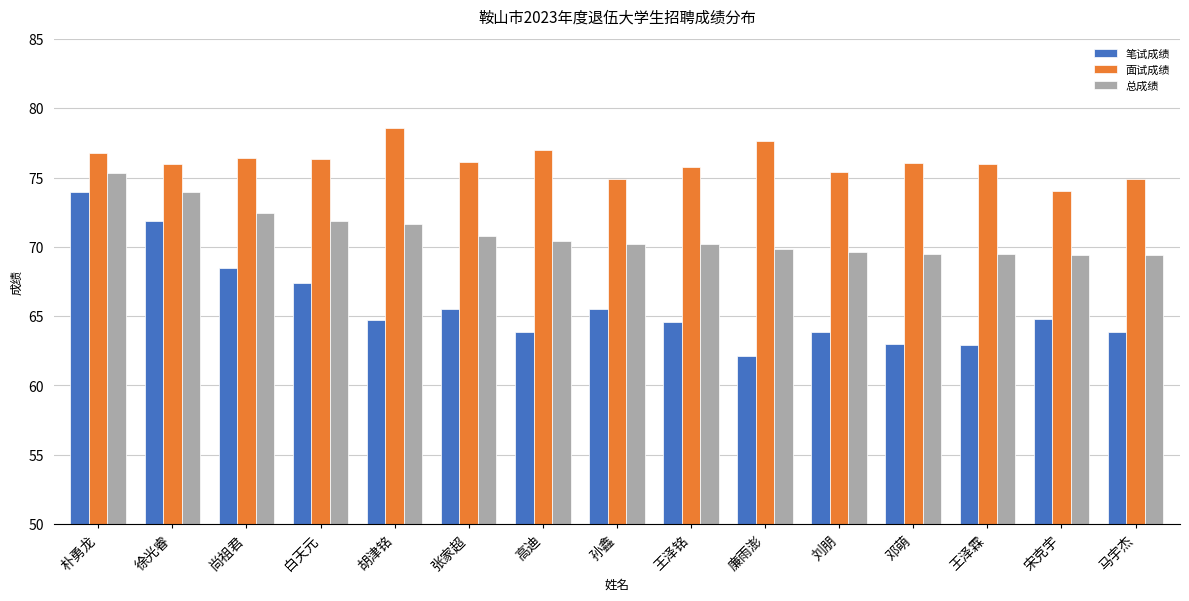

What is the total value across all series at 胡津铭?

214.9